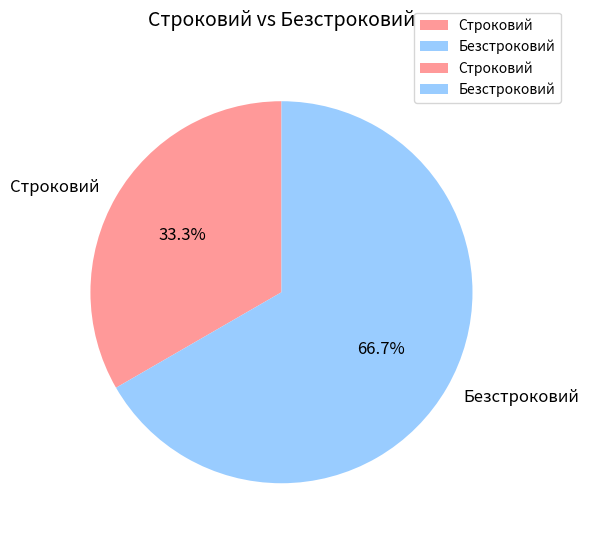

What percentage is the Строковий slice, to the nearest percent?

33%